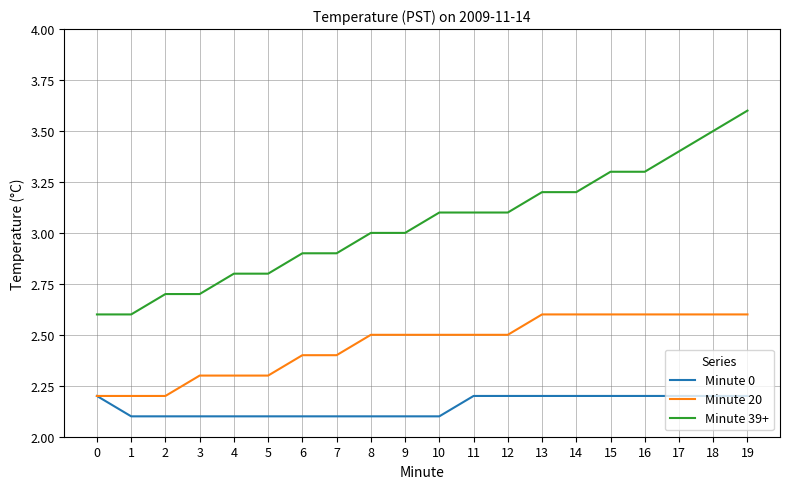

Is it true that Minute 39+ equals 2.8 at 5?

True